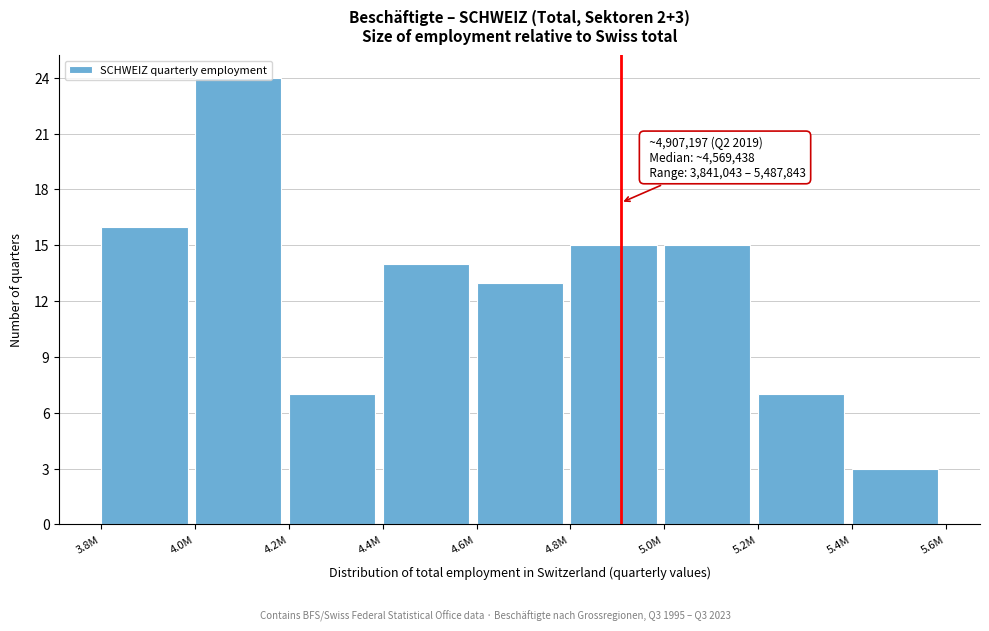

The value at 5.4M is 3. True or false?

True